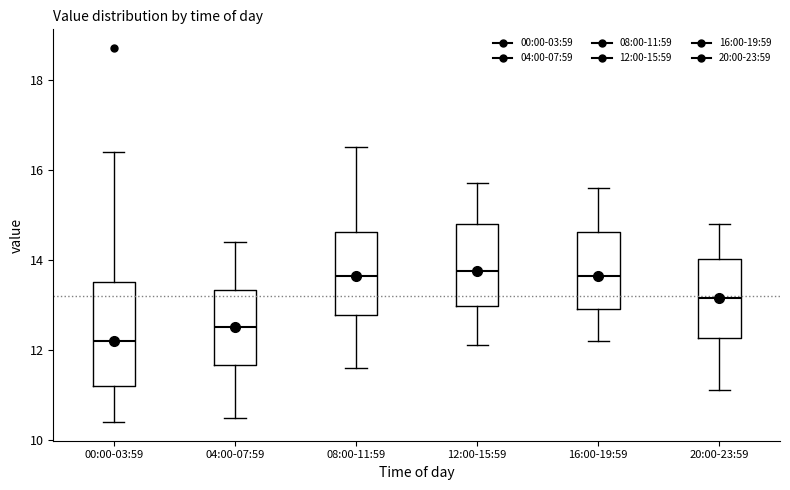

Which box is the tallest, from its lower edge to its upper edge?

00:00-03:59